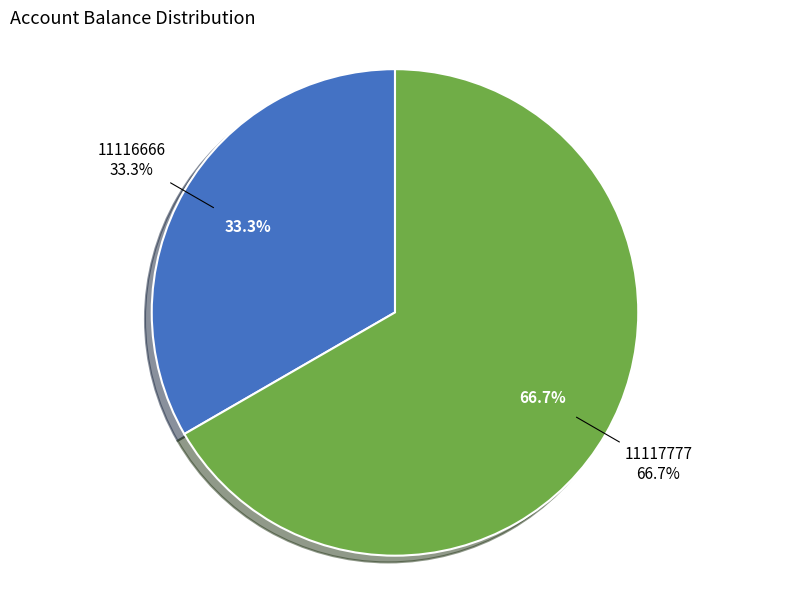

Is there a majority slice in this chart?

Yes